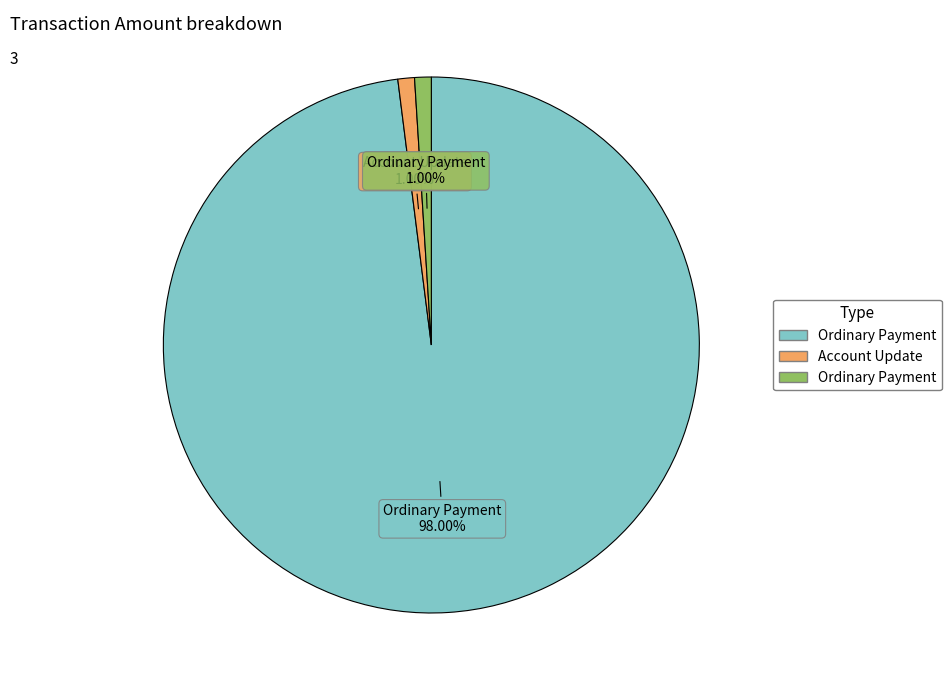

Count the number of slices in the pie.

3